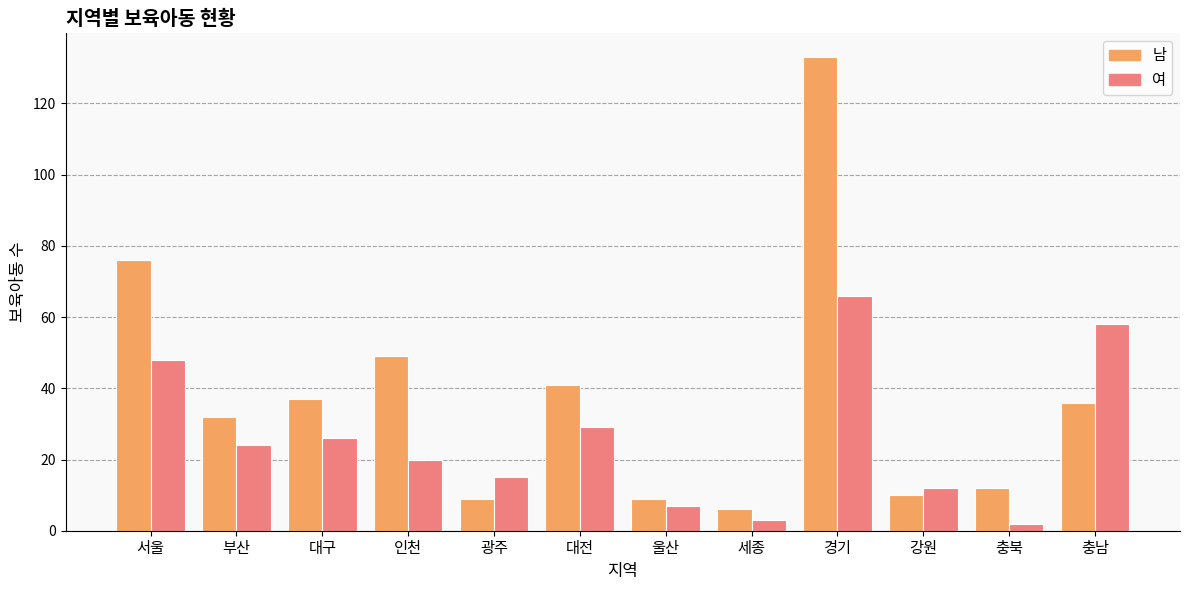

At which label does 남 reach its minimum?

세종